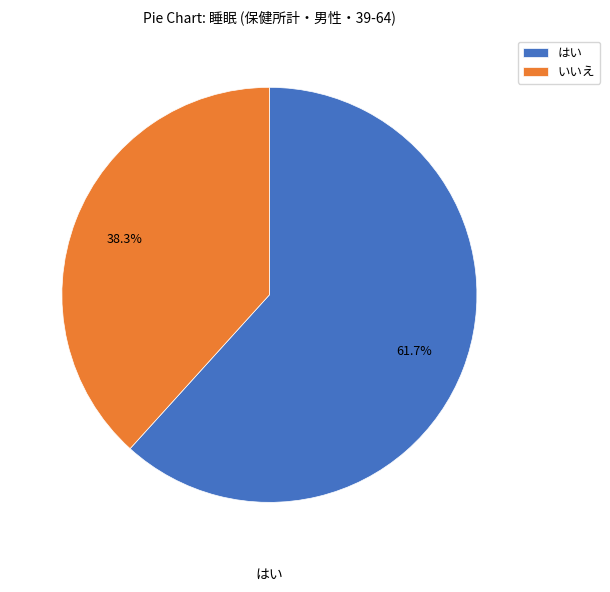

How many segments does this pie chart have?

2